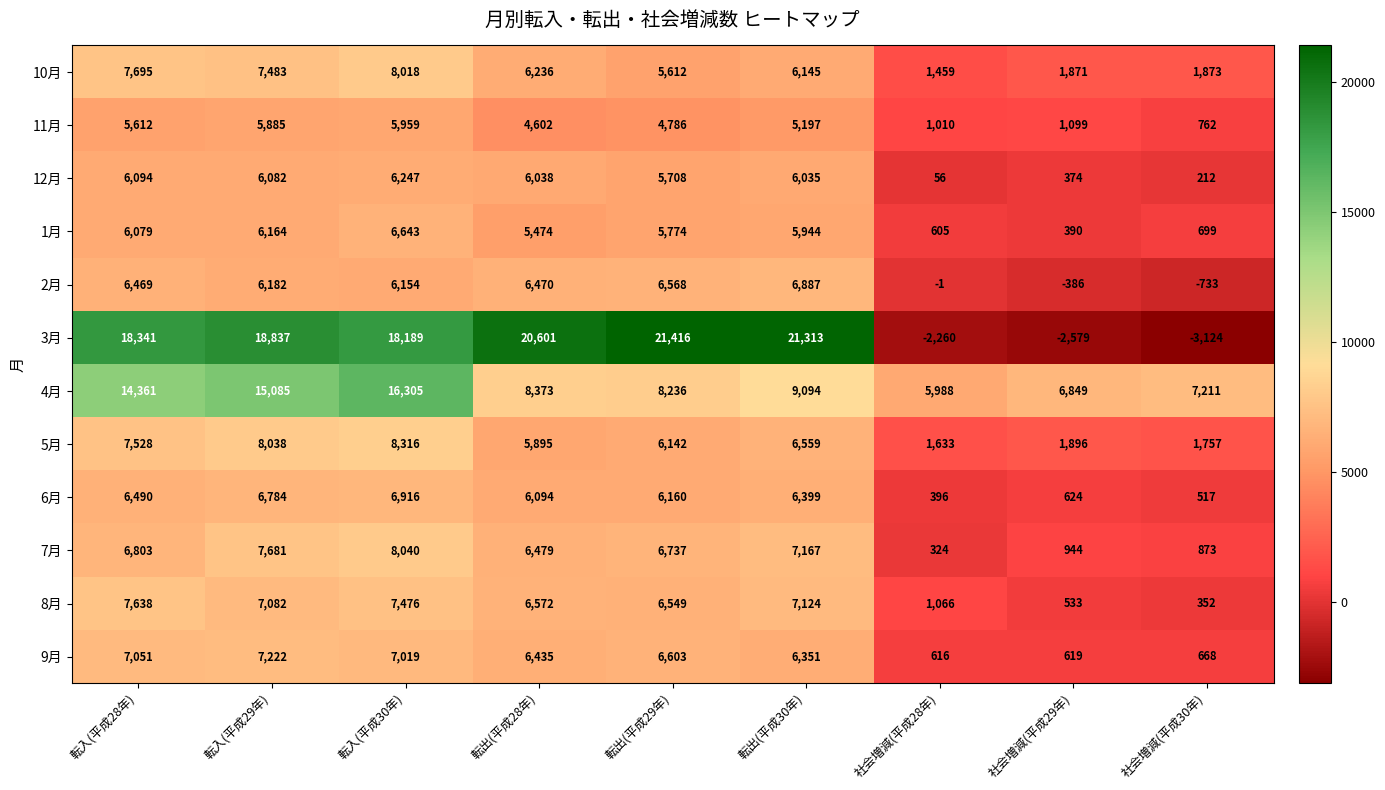

Which series changed the most between 社会増減(平成28年) and 社会増減(平成29年)?

4月